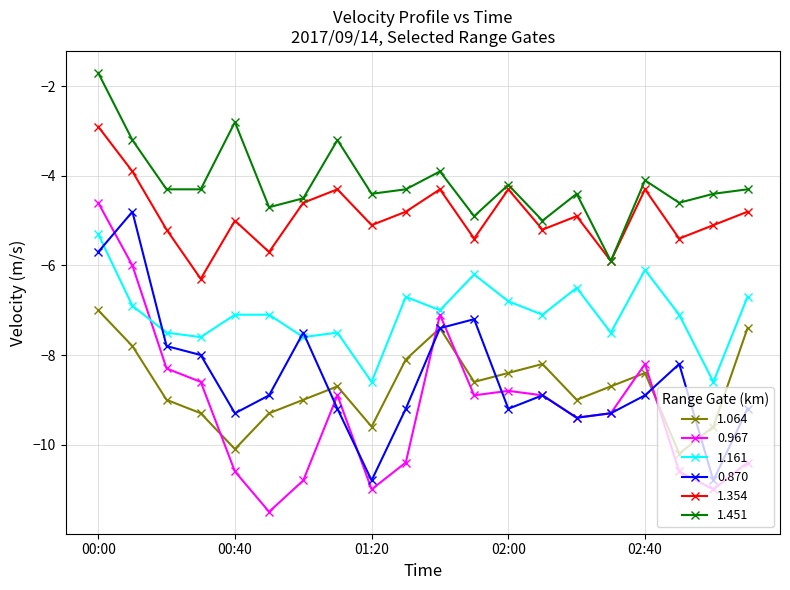

What is the smallest value displayed?

-11.5